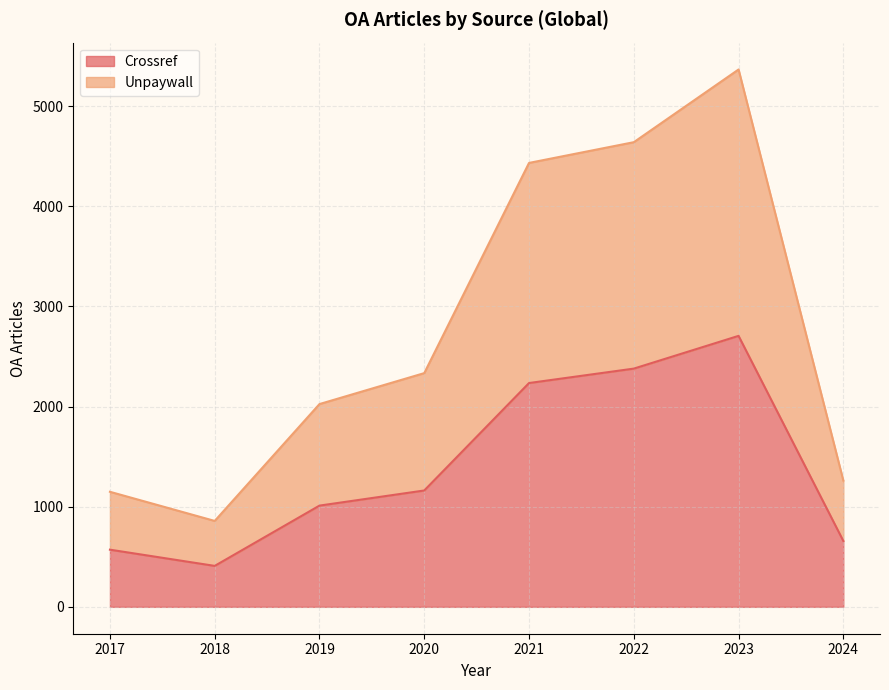

How many values in the Crossref series exceed 1162?

3